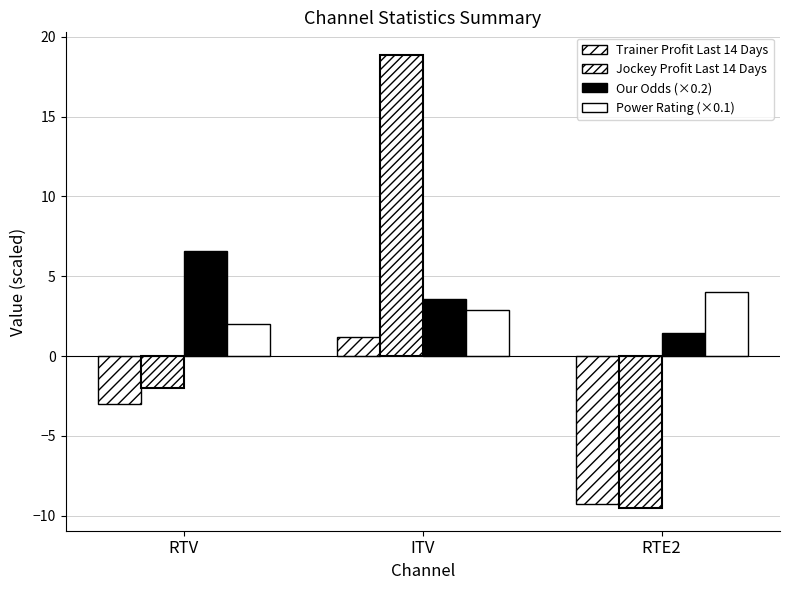

What position from the right is RTV?

3